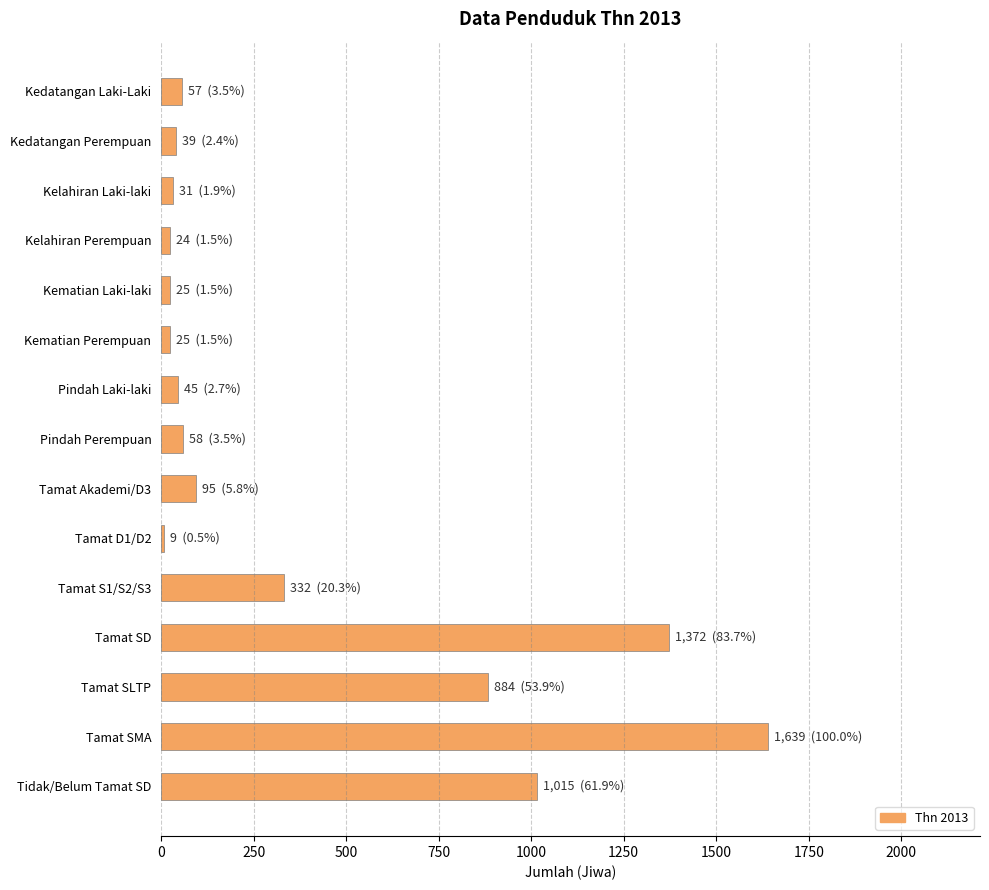

The value at Tidak/Belum Tamat SD is 1015. True or false?

True